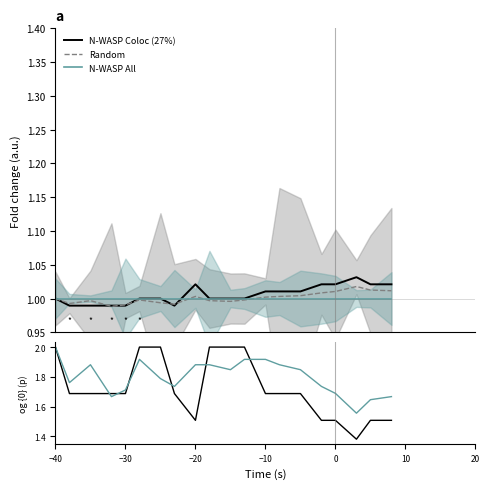

True or false: humidity log p has more than 0 interior local peaks.

True